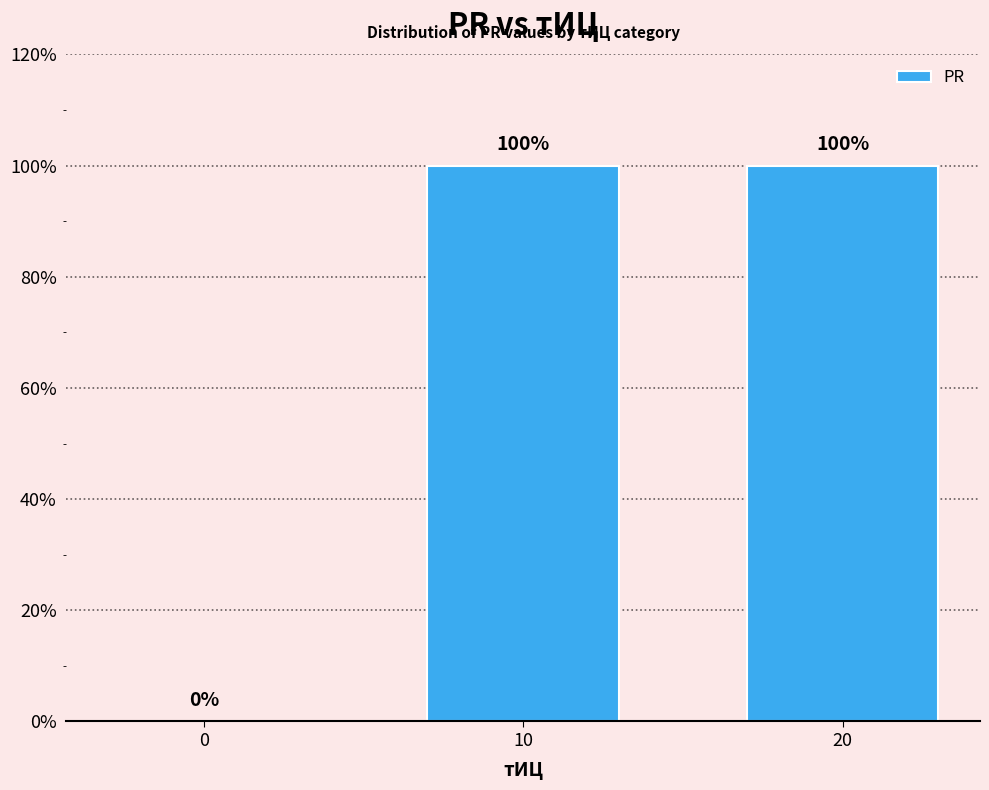

Is it true that the value at 20 is 2?

False